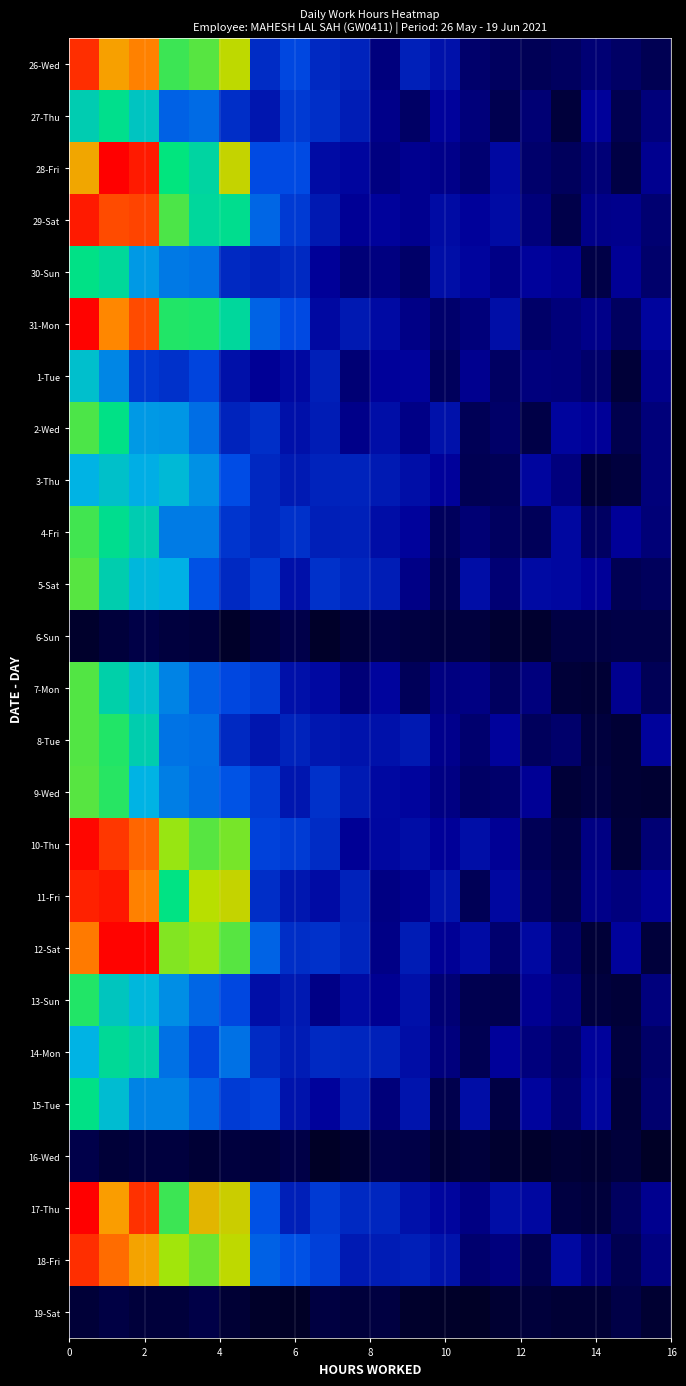

Reading right to left, list all the values displayed in this chart.

26-Wed: 0.1	0.1	0.1	0.1	0.1	0.1	0.1	0.2	0.2	0.1	0.2	0.3	0.3	0.3	0.8	0.7	0.7	0.9	0.9	0.9
27-Thu: 0.1	0.1	0.2	0.0	0.1	0.1	0.1	0.2	0.1	0.1	0.2	0.3	0.3	0.2	0.3	0.4	0.4	0.6	0.6	0.6
28-Fri: 0.1	0.0	0.1	0.1	0.1	0.2	0.1	0.1	0.1	0.1	0.2	0.2	0.3	0.3	0.8	0.6	0.6	1.0	1.0	0.9
29-Sat: 0.1	0.1	0.1	0.0	0.1	0.2	0.2	0.2	0.1	0.2	0.1	0.2	0.3	0.4	0.6	0.6	0.7	0.9	0.9	1.0
30-Sun: 0.1	0.1	0.0	0.1	0.2	0.1	0.2	0.2	0.1	0.1	0.1	0.2	0.3	0.2	0.3	0.4	0.4	0.5	0.6	0.6
31-Mon: 0.2	0.1	0.1	0.1	0.1	0.2	0.1	0.1	0.1	0.2	0.2	0.2	0.3	0.4	0.6	0.7	0.7	0.9	0.9	1.0
1-Tue: 0.1	0.0	0.1	0.1	0.1	0.1	0.1	0.1	0.2	0.2	0.1	0.2	0.2	0.1	0.2	0.3	0.3	0.3	0.4	0.5
2-Wed: 0.1	0.1	0.2	0.2	0.0	0.1	0.1	0.2	0.1	0.2	0.1	0.2	0.2	0.3	0.2	0.4	0.5	0.5	0.6	0.7
3-Thu: 0.1	0.0	0.0	0.1	0.2	0.1	0.1	0.2	0.2	0.2	0.2	0.2	0.2	0.3	0.3	0.4	0.5	0.5	0.5	0.5
4-Fri: 0.1	0.2	0.1	0.2	0.1	0.1	0.1	0.1	0.2	0.2	0.2	0.2	0.3	0.3	0.3	0.4	0.4	0.6	0.6	0.7
5-Sat: 0.1	0.1	0.1	0.2	0.2	0.1	0.2	0.1	0.1	0.2	0.3	0.3	0.2	0.3	0.3	0.4	0.5	0.5	0.6	0.7
6-Sun: 0.0	0.0	0.0	0.0	0.0	0.0	0.0	0.0	0.0	0.0	0.0	0.0	0.0	0.0	0.0	0.0	0.0	0.0	0.0	0.0
7-Mon: 0.1	0.1	0.0	0.0	0.1	0.1	0.1	0.1	0.1	0.2	0.1	0.2	0.2	0.3	0.3	0.4	0.4	0.5	0.6	0.7
8-Tue: 0.2	0.0	0.0	0.1	0.1	0.2	0.1	0.1	0.2	0.2	0.2	0.2	0.2	0.2	0.3	0.4	0.4	0.6	0.7	0.7
9-Wed: 0.0	0.0	0.0	0.0	0.1	0.1	0.1	0.1	0.2	0.2	0.2	0.3	0.2	0.3	0.4	0.4	0.4	0.5	0.7	0.7
10-Thu: 0.1	0.0	0.1	0.0	0.1	0.1	0.2	0.1	0.2	0.2	0.1	0.3	0.3	0.3	0.7	0.7	0.8	0.9	0.9	1.0
11-Fri: 0.1	0.1	0.1	0.0	0.1	0.2	0.1	0.2	0.1	0.1	0.2	0.2	0.2	0.3	0.8	0.8	0.6	0.9	1.0	1.0
12-Sat: 0.0	0.2	0.0	0.1	0.2	0.1	0.2	0.1	0.2	0.1	0.2	0.3	0.3	0.4	0.7	0.8	0.7	1.0	1.0	0.9
13-Sun: 0.1	0.0	0.0	0.1	0.1	0.1	0.1	0.1	0.2	0.1	0.2	0.1	0.2	0.2	0.3	0.4	0.4	0.5	0.6	0.7
14-Mon: 0.1	0.0	0.2	0.1	0.1	0.2	0.1	0.1	0.2	0.2	0.3	0.3	0.2	0.3	0.4	0.3	0.4	0.6	0.6	0.5
15-Tue: 0.1	0.0	0.2	0.1	0.2	0.0	0.2	0.1	0.2	0.1	0.2	0.2	0.2	0.3	0.3	0.4	0.4	0.4	0.5	0.6
16-Wed: 0.0	0.0	0.0	0.0	0.0	0.0	0.0	0.0	0.0	0.0	0.0	0.0	0.0	0.0	0.0	0.0	0.0	0.0	0.0	0.0
17-Thu: 0.1	0.1	0.0	0.0	0.2	0.2	0.1	0.2	0.2	0.3	0.3	0.3	0.2	0.4	0.8	0.8	0.7	0.9	0.9	1.0
18-Fri: 0.1	0.1	0.1	0.2	0.1	0.1	0.1	0.2	0.2	0.2	0.2	0.3	0.4	0.4	0.8	0.7	0.8	0.9	0.9	0.9
19-Sat: 0.0	0.0	0.0	0.0	0.0	0.0	0.0	0.0	0.0	0.0	0.0	0.0	0.0	0.0	0.0	0.0	0.0	0.0	0.0	0.0